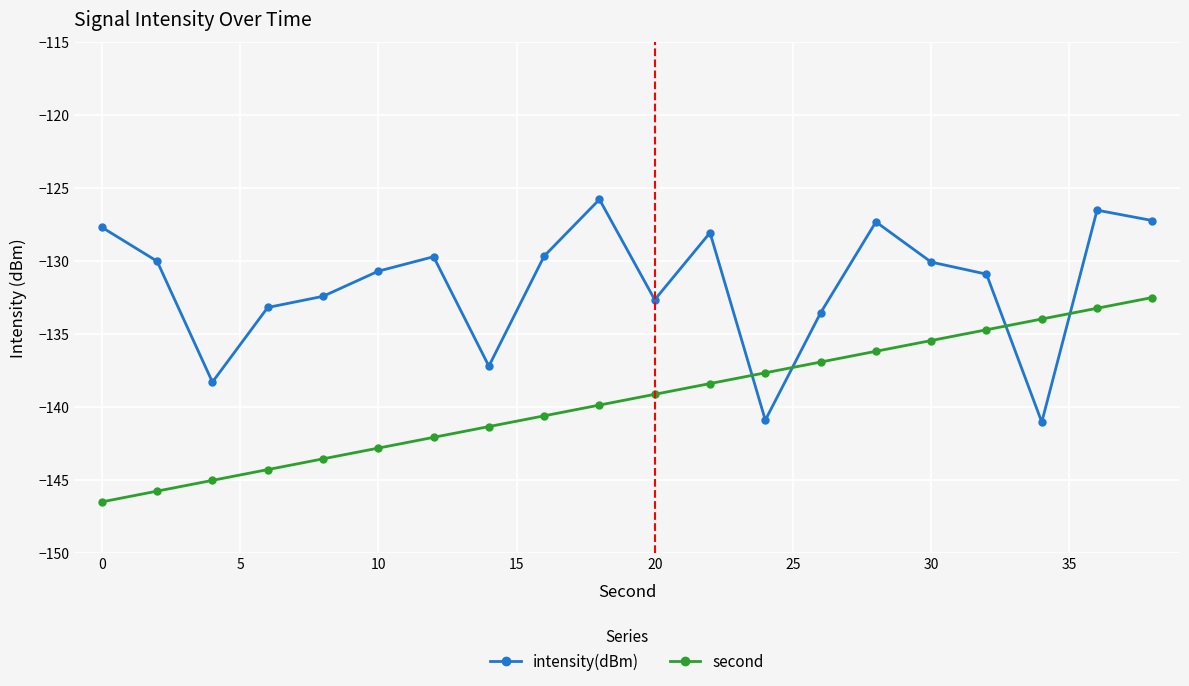

Count the number of data series in this chart.

2